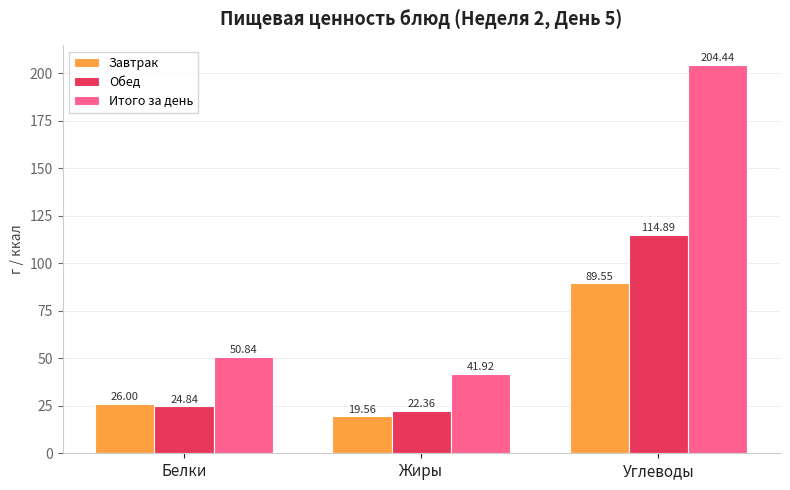

Where does the Итого за день series first go above 50?

Белки